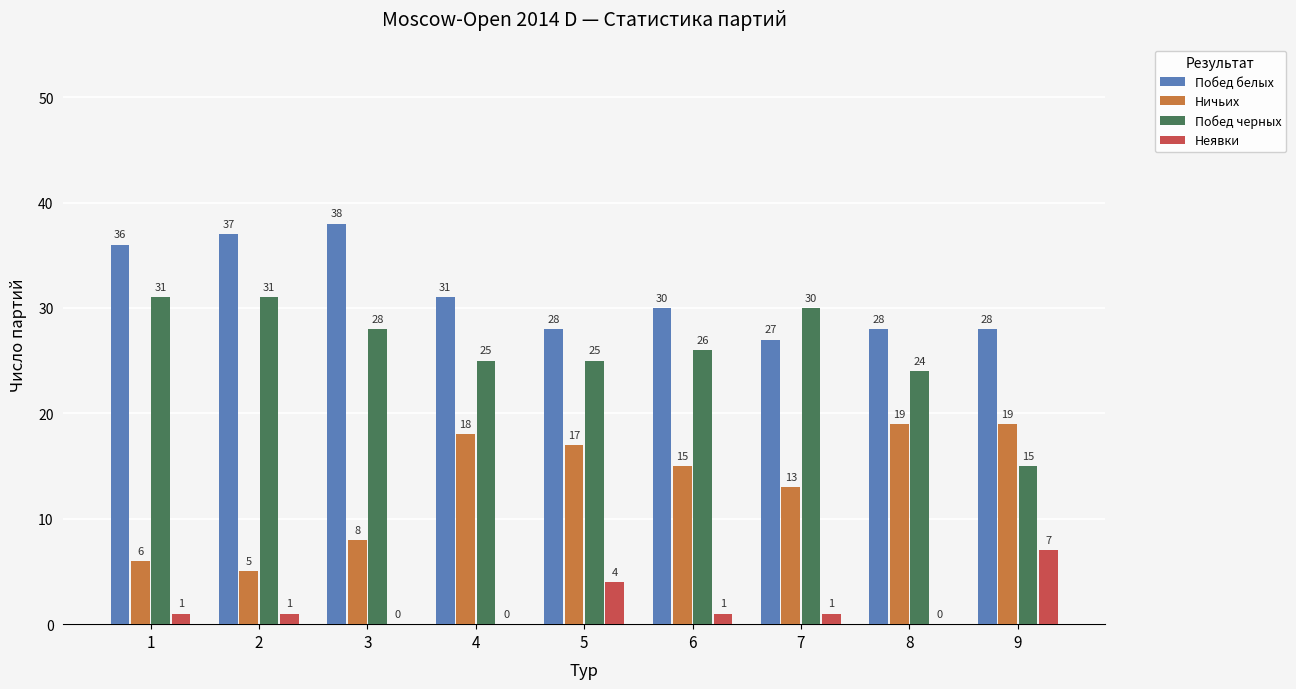

Which series changed the most between 1 and 7?

Побед белых